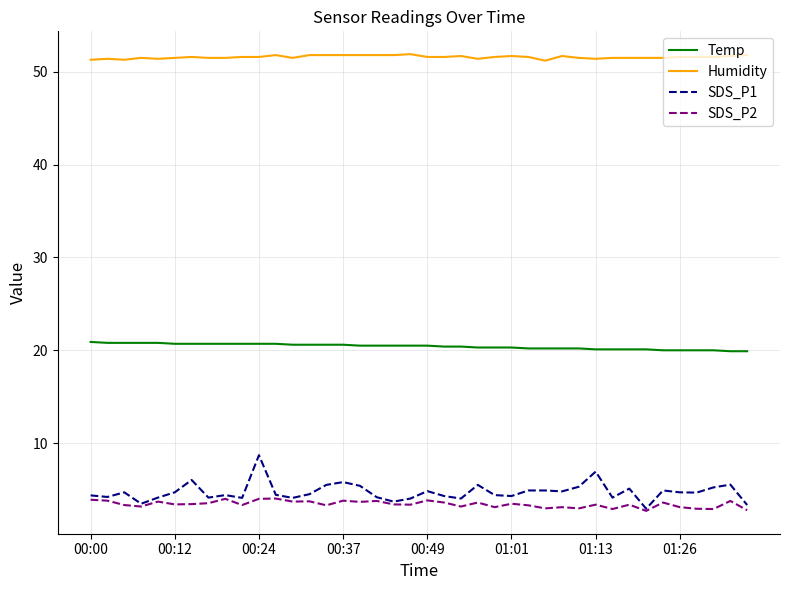

What is the greatest value displayed?

51.9